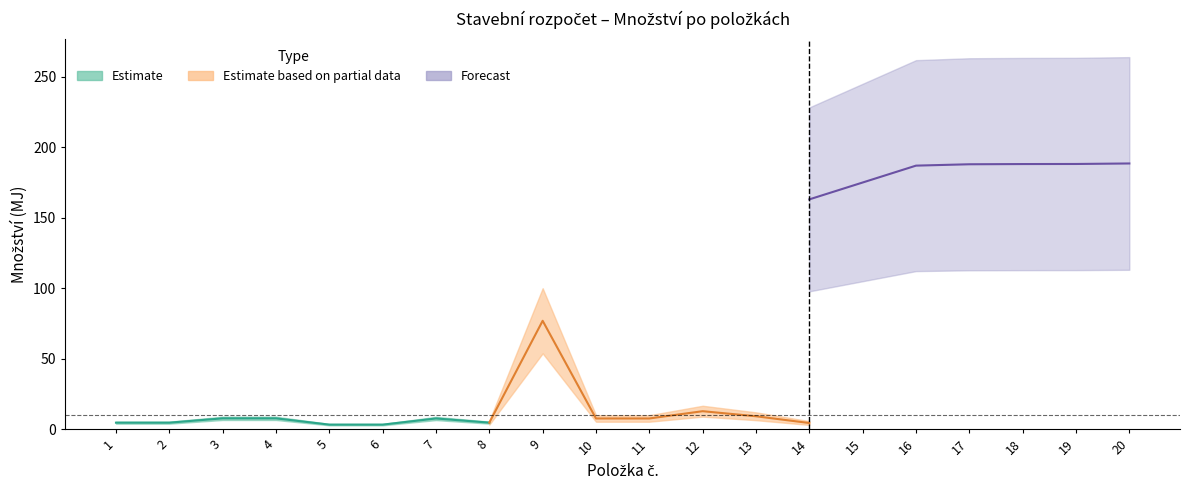

True or false: Množství and Náklady celkem (Kč) cross at least once.

False